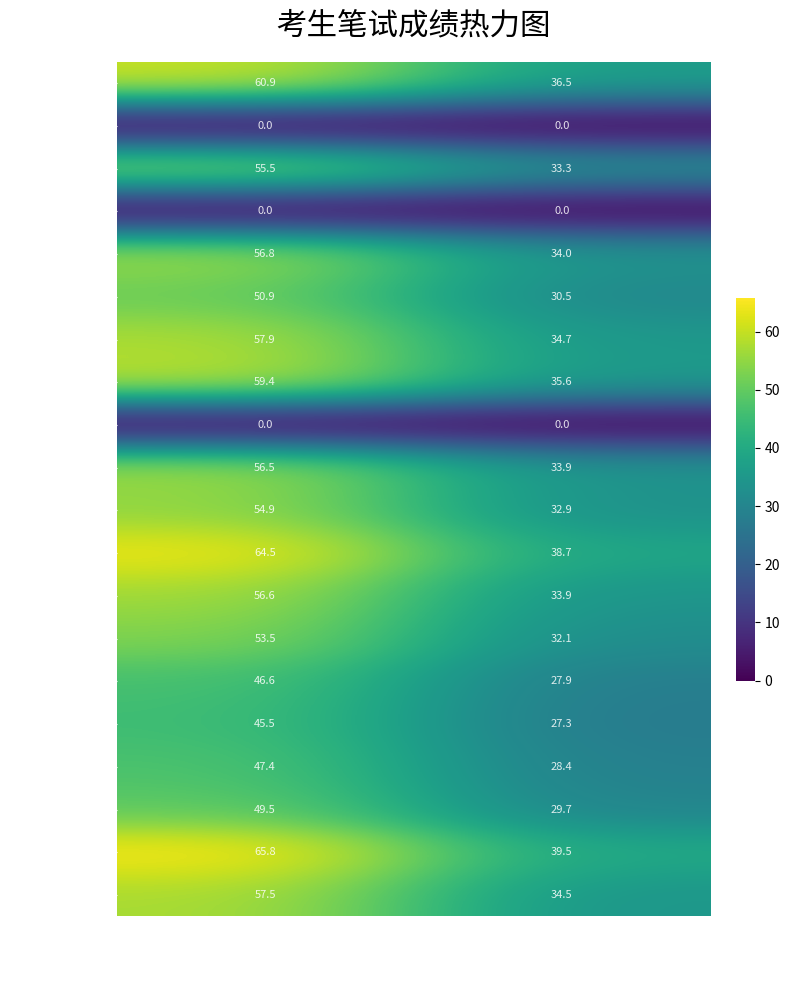

Which category has the highest value across all series?

笔试成绩